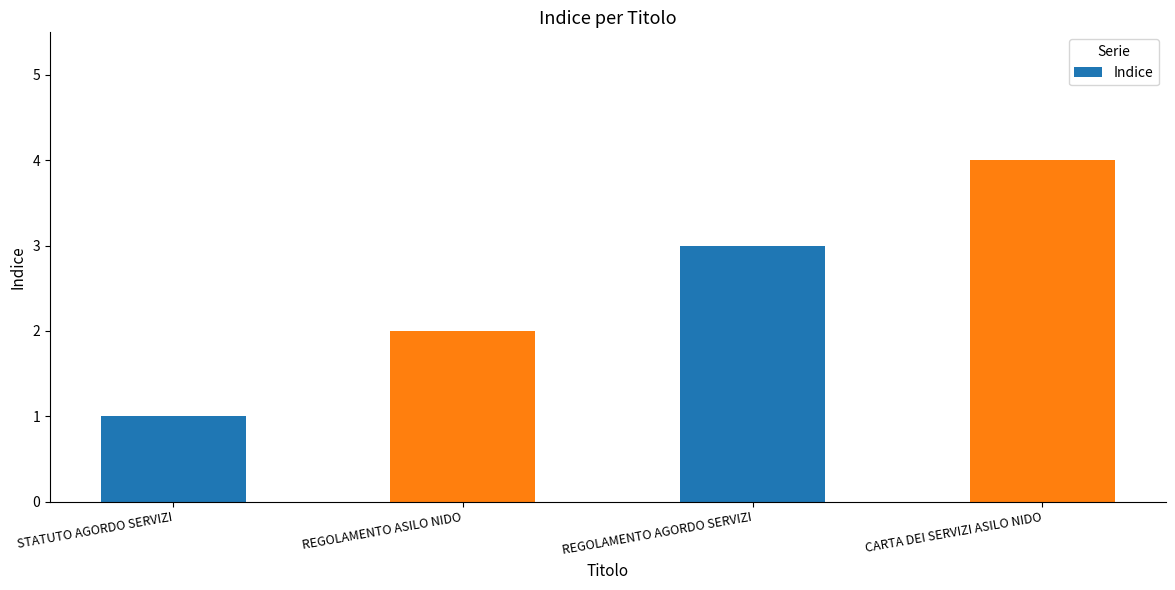

How many bars are there in total?

4